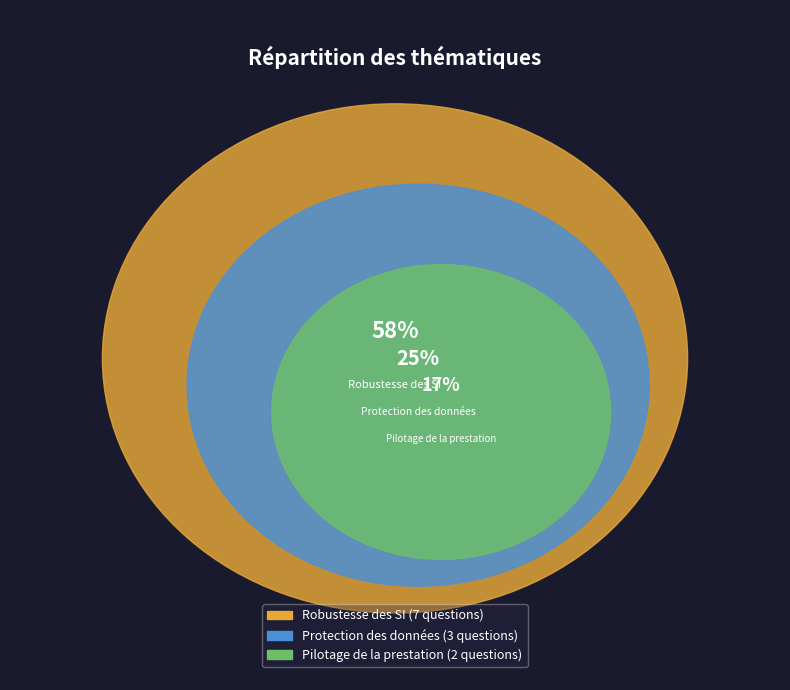

Is Robustesse des SI the majority of the pie?

Yes